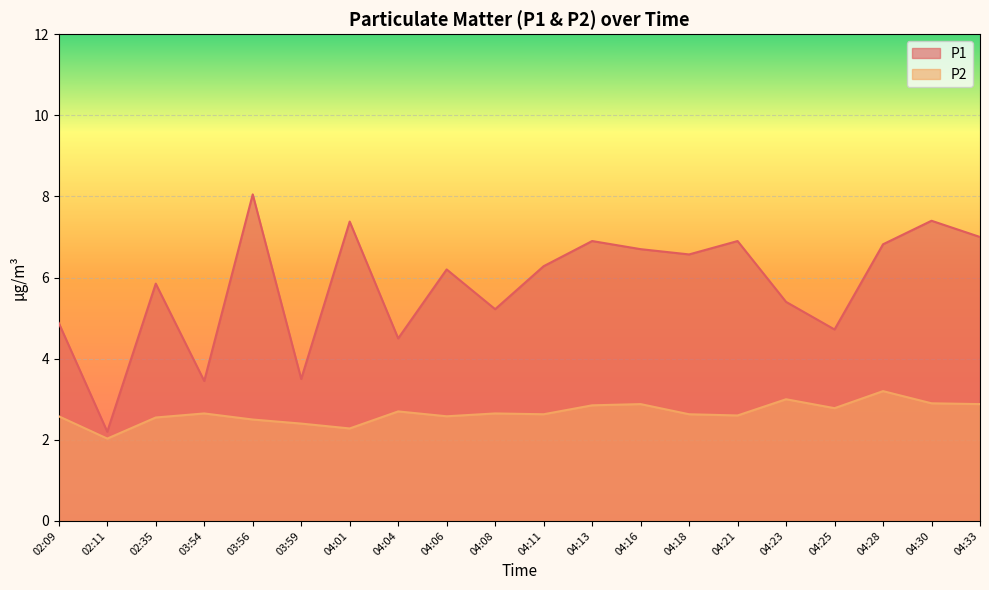

What is the spread (max minus min) of values at 04:04?

1.8